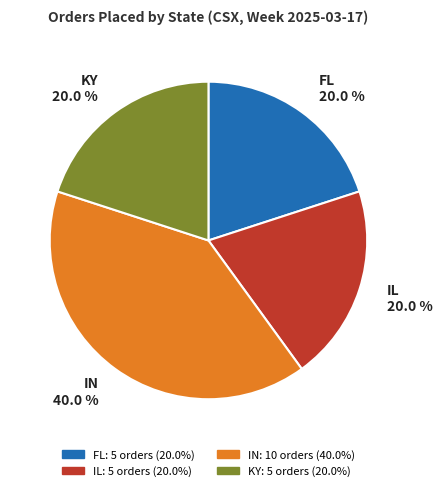

The IN slice represents 40% of the pie. True or false?

True